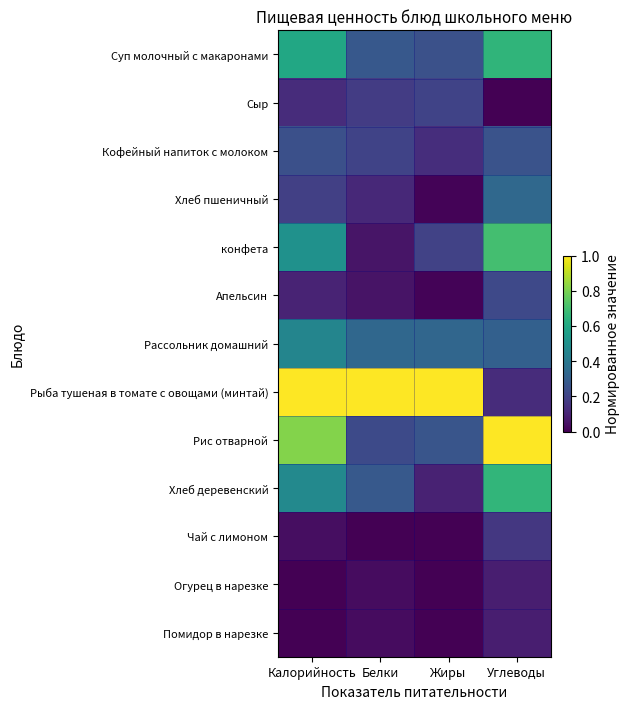

What is the maximum value shown in the chart?

1.0